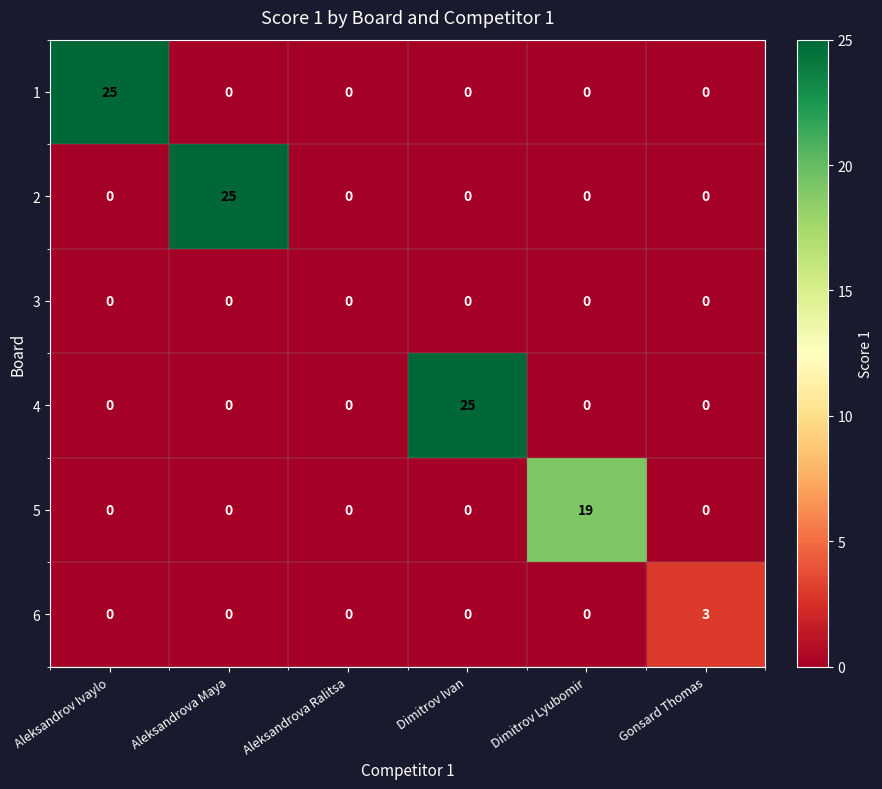

What is the difference between the maximum and minimum values in the 5 series?

19